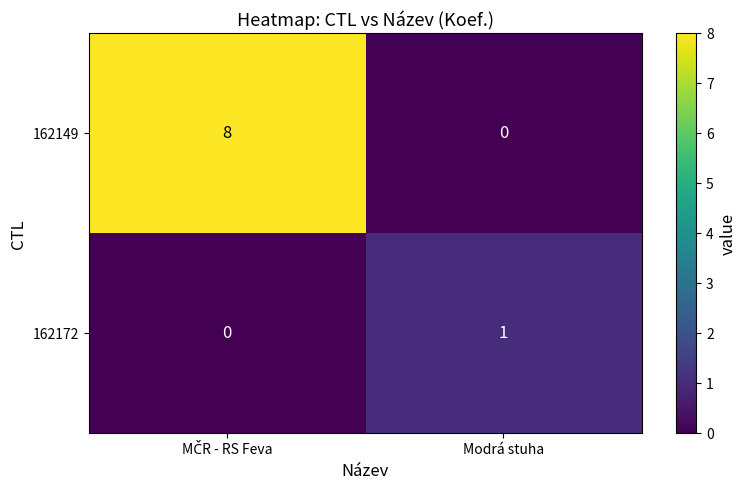

Reading right to left, transcribe all the data shown in this chart.

162149: 0	8
162172: 1	0